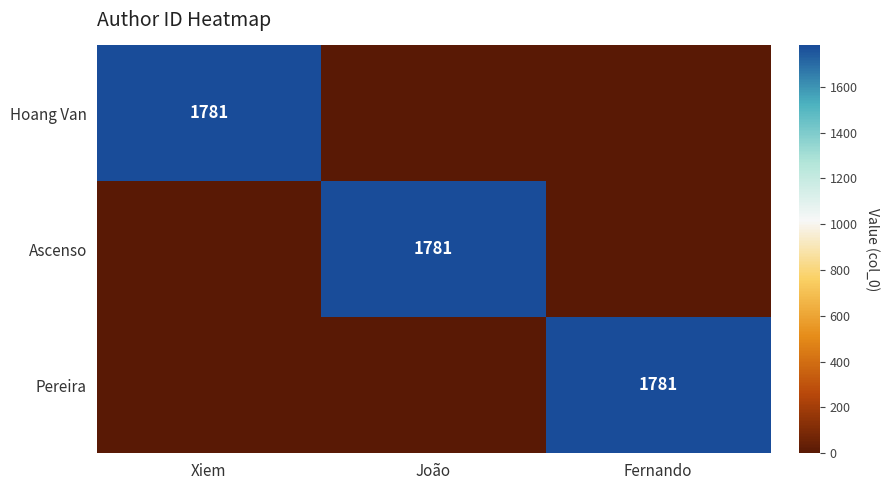

The value of Ascenso at João is 1781. True or false?

True